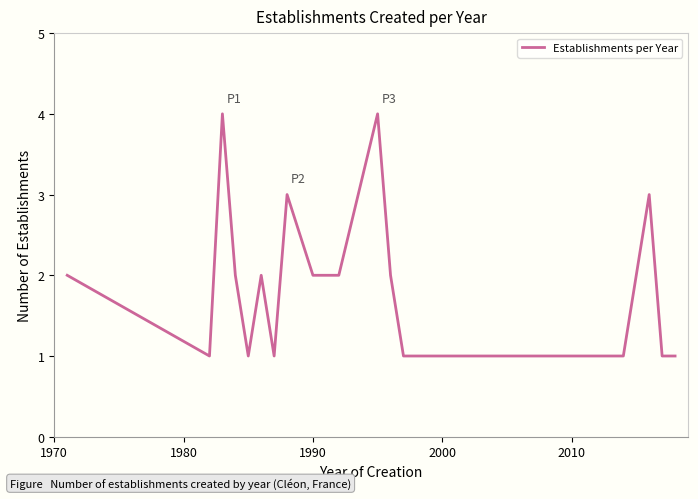

What is the difference between the maximum and second lowest values?

3